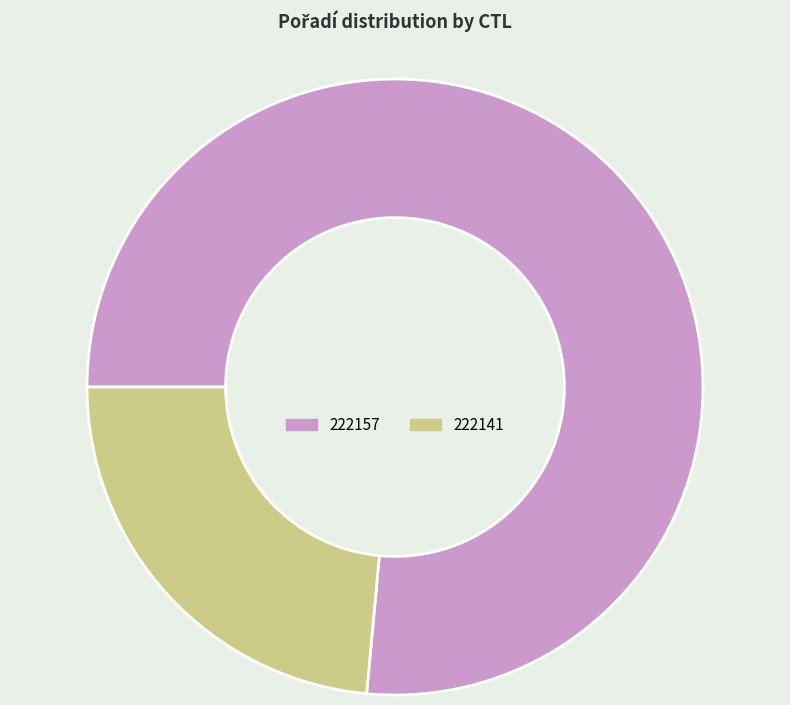

What is the majority slice?

222157